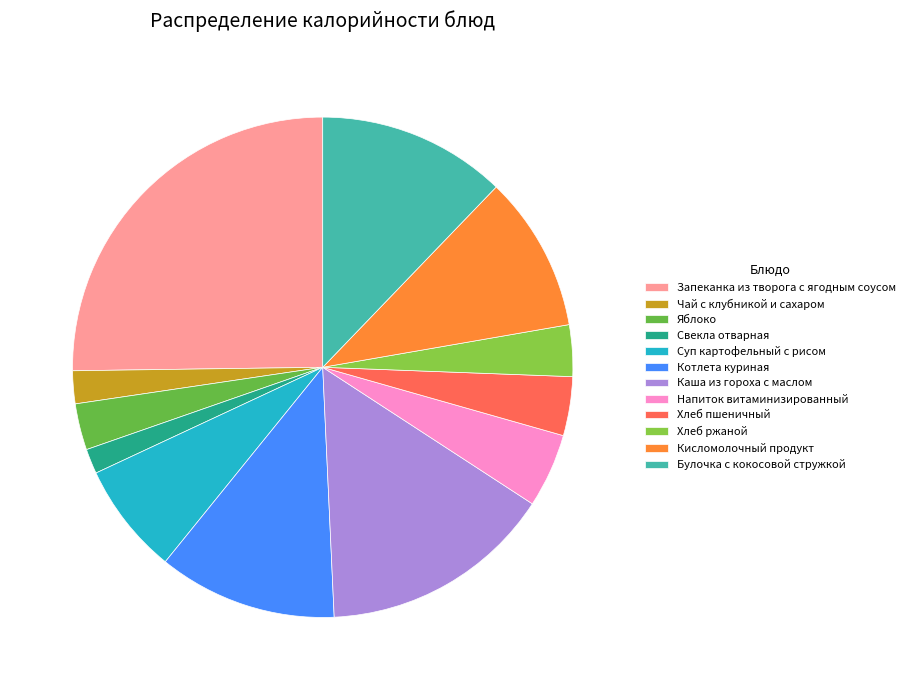

To the nearest percent, what is the average slice percentage?

8%